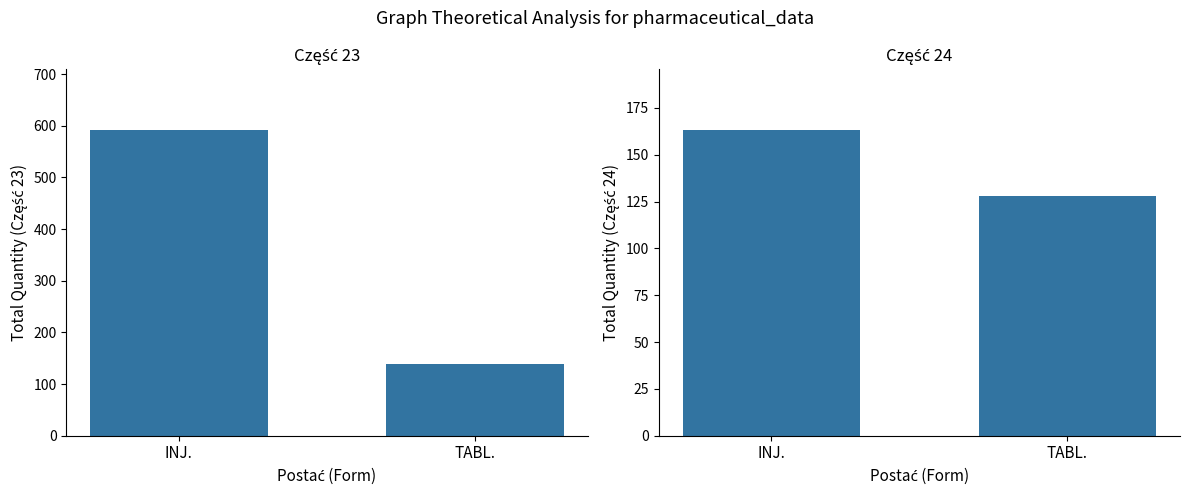

What position from the left is TABL.?

2